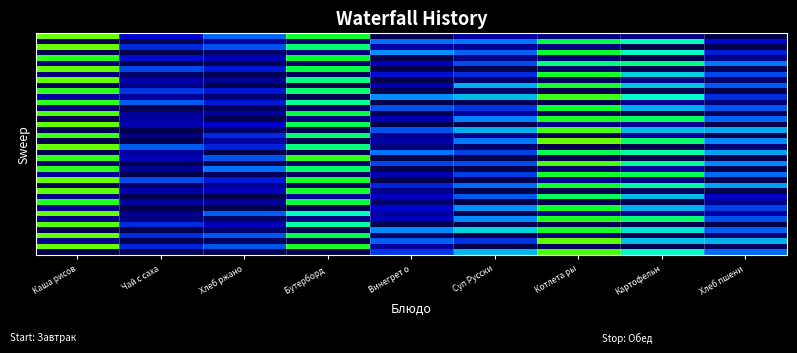

Which category has the highest value across all series?

Каша рисов